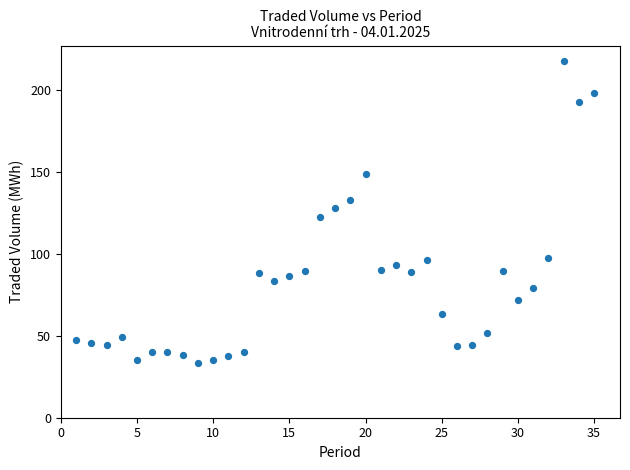

What is the range of Y values (max minus min)?

184.2